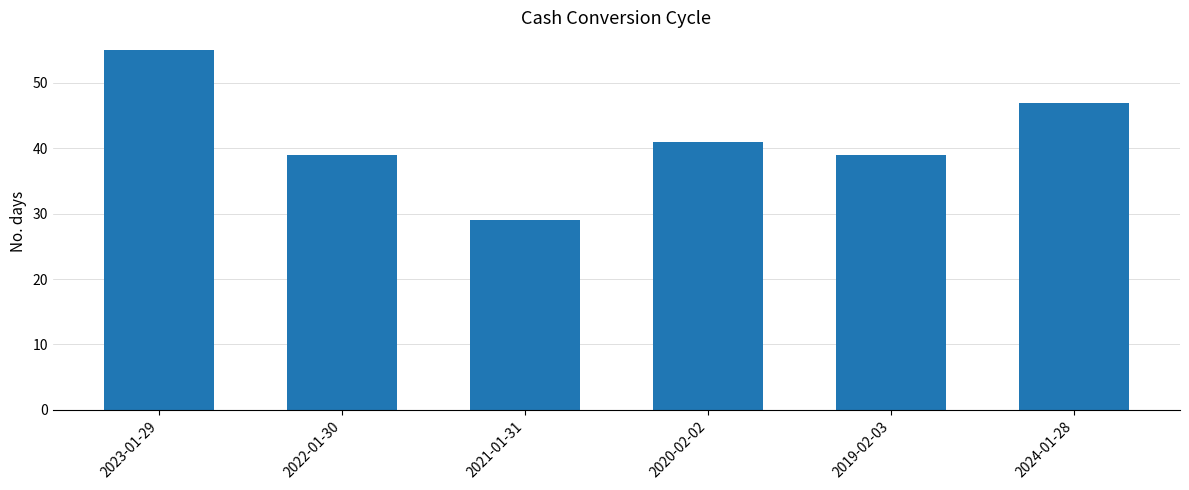

What is the approximate value at 2024-01-28, to the nearest 5?

45